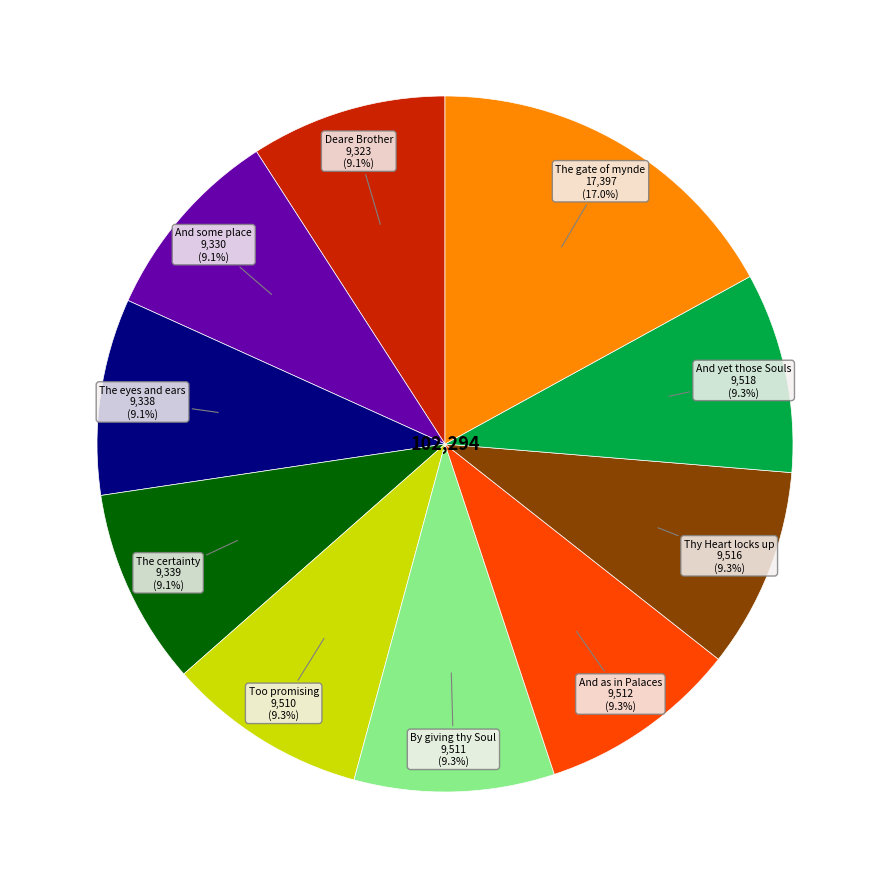

Does any single category account for the majority?

No